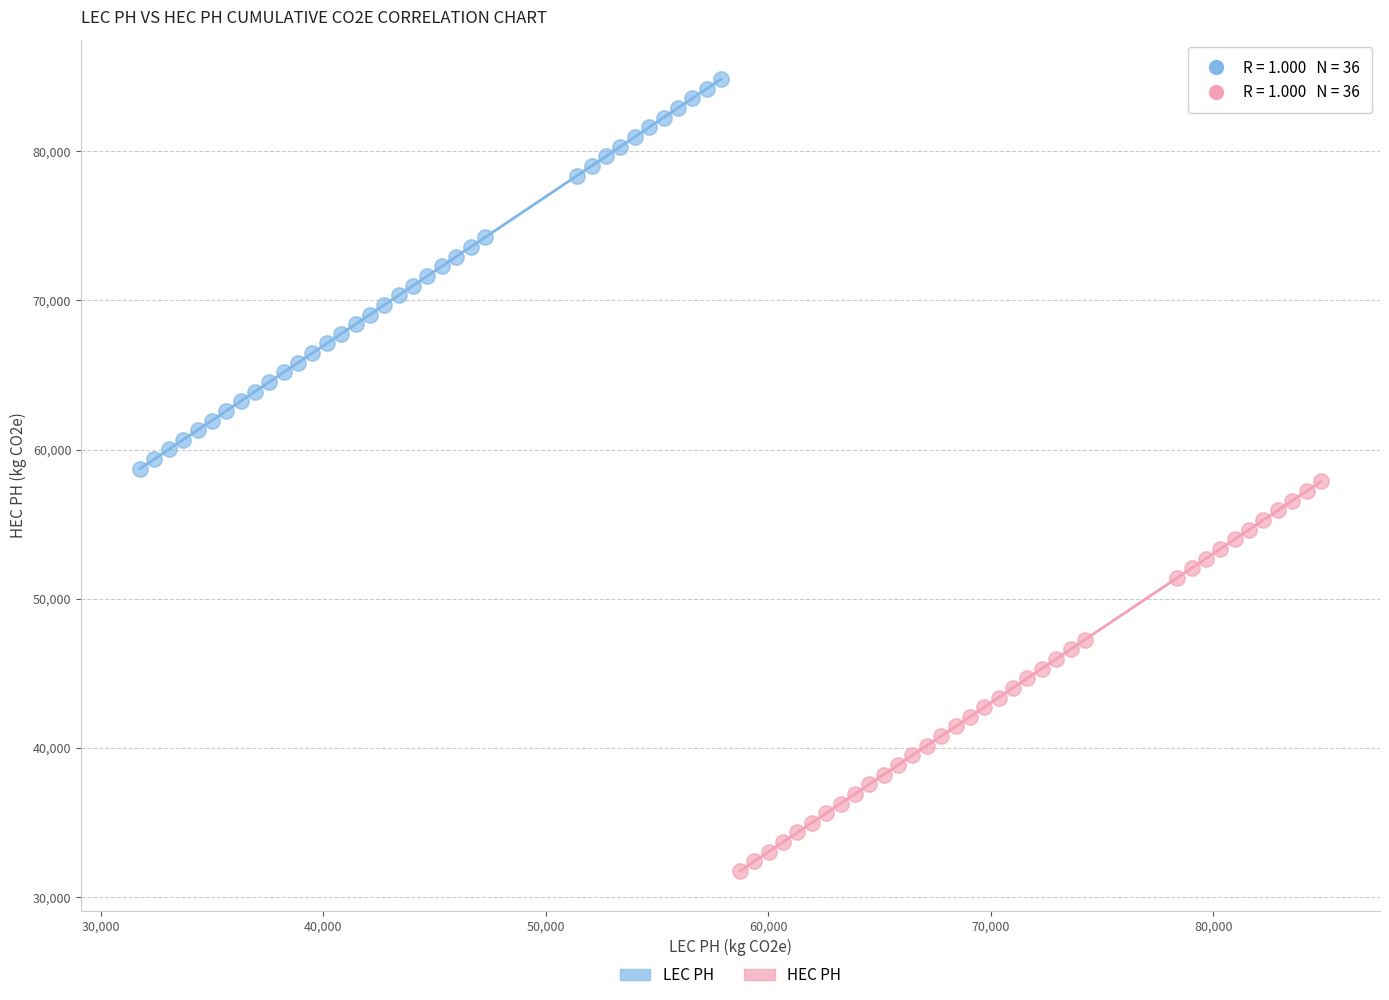

Which series reaches the minimum Y coordinate?

HEC PH